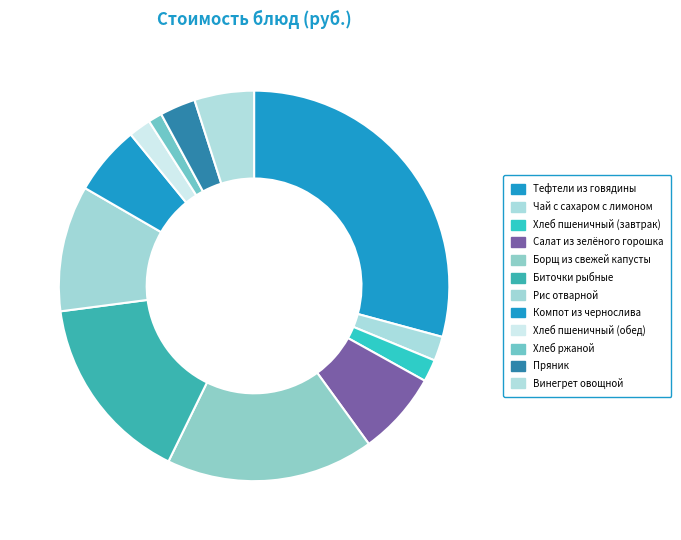

To the nearest percent, what is the average slice percentage?

8%